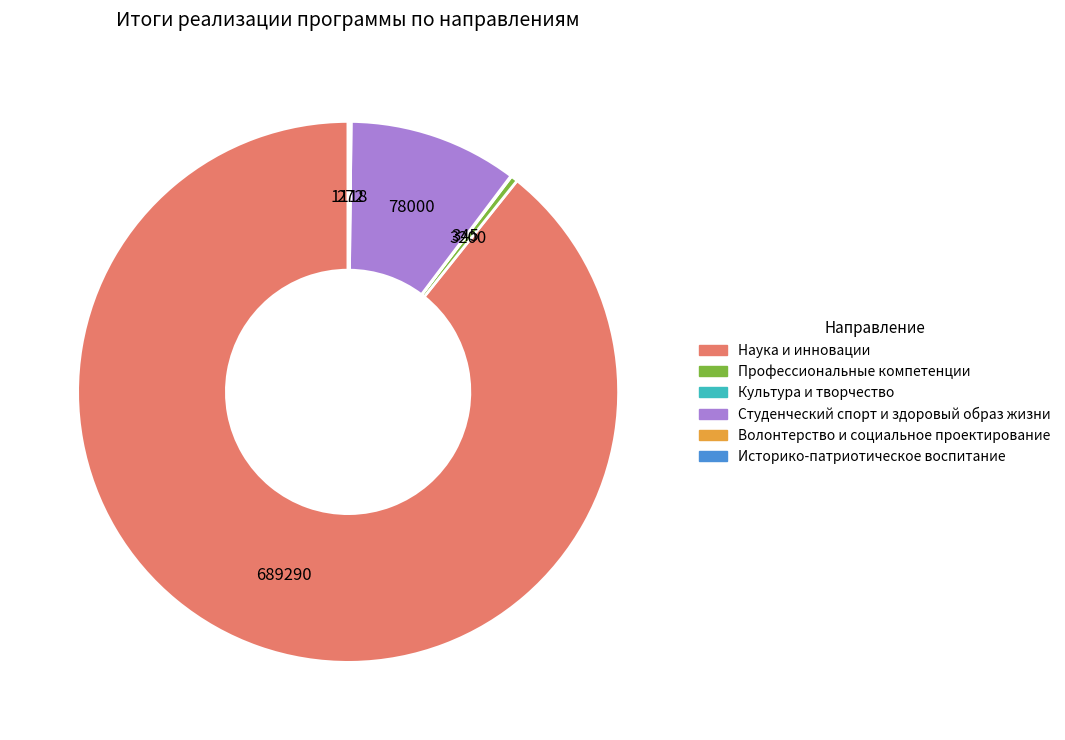

Is Наука и инновации the majority of the pie?

Yes